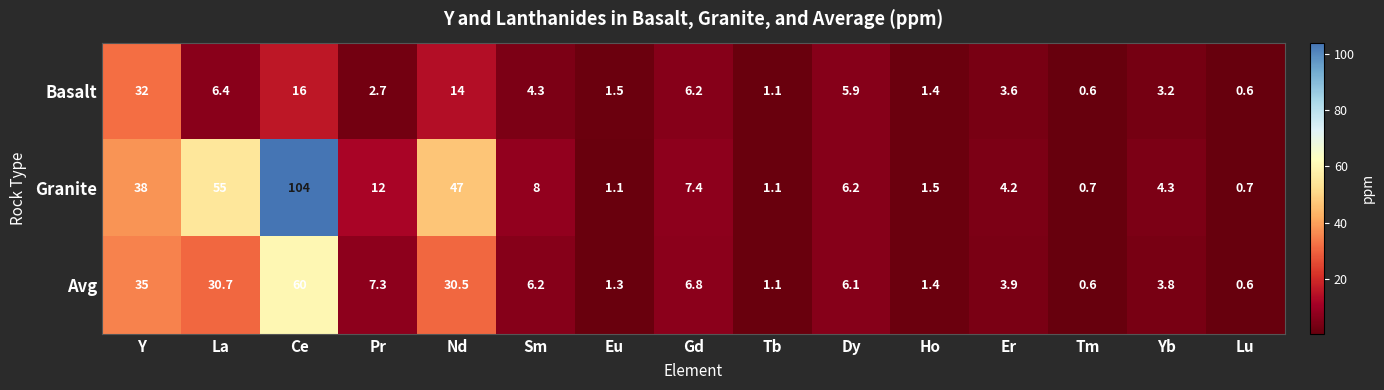

Where is Basalt nearest to the value 16?

Ce